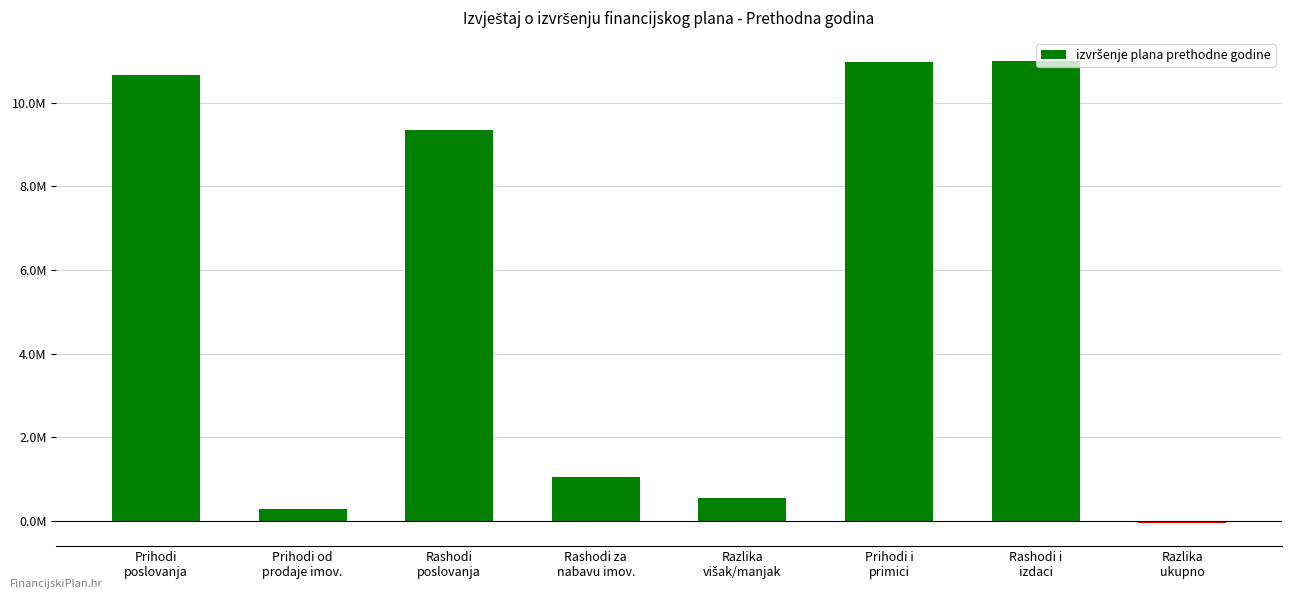

List the labels in order of value, largest first.

Rashodi i
izdaci, Prihodi i
primici, Prihodi
poslovanja, Rashodi
poslovanja, Rashodi za
nabavu imov., Razlika
višak/manjak, Prihodi od
prodaje imov., Razlika
ukupno